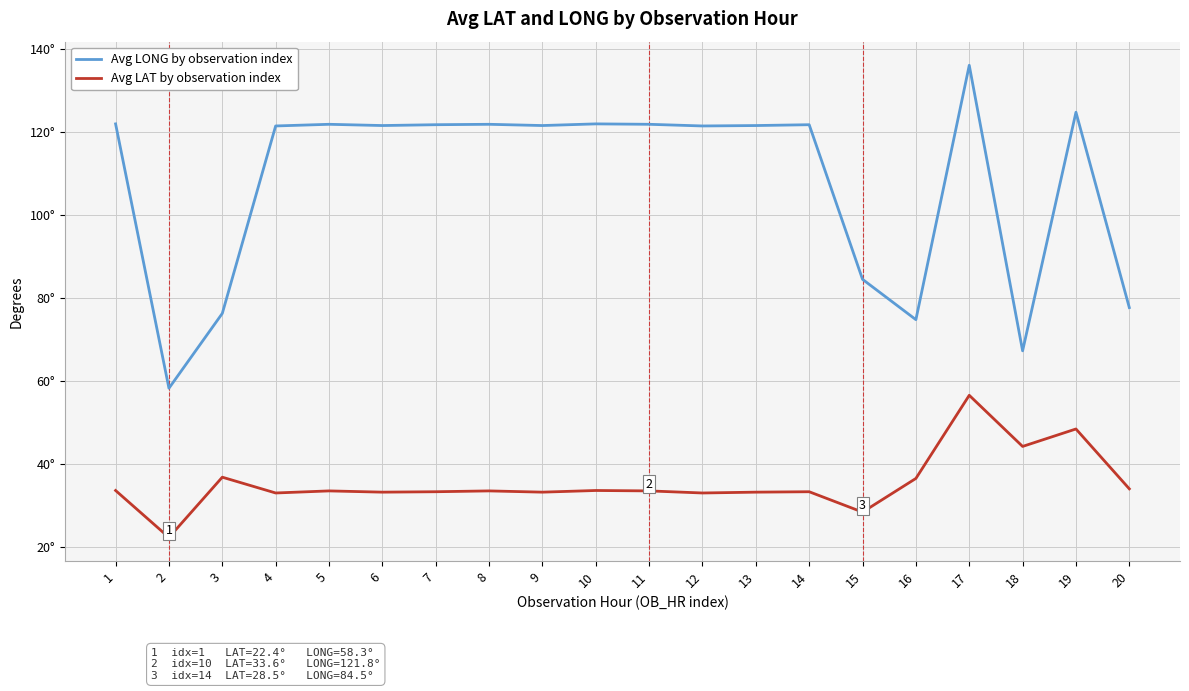

Which series has the largest range (max minus min)?

Avg LONG by observation index